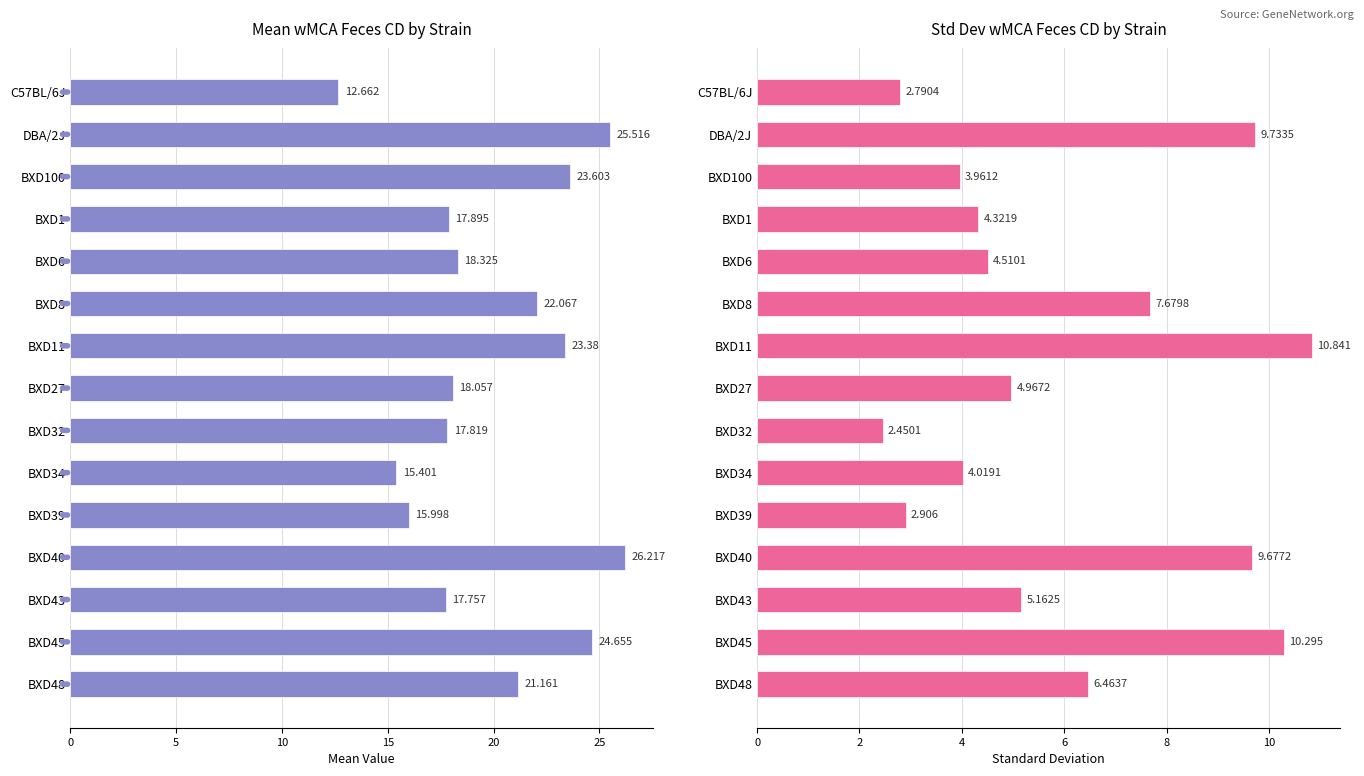

The sd series shows 1.3 at BXD100. True or false?

False